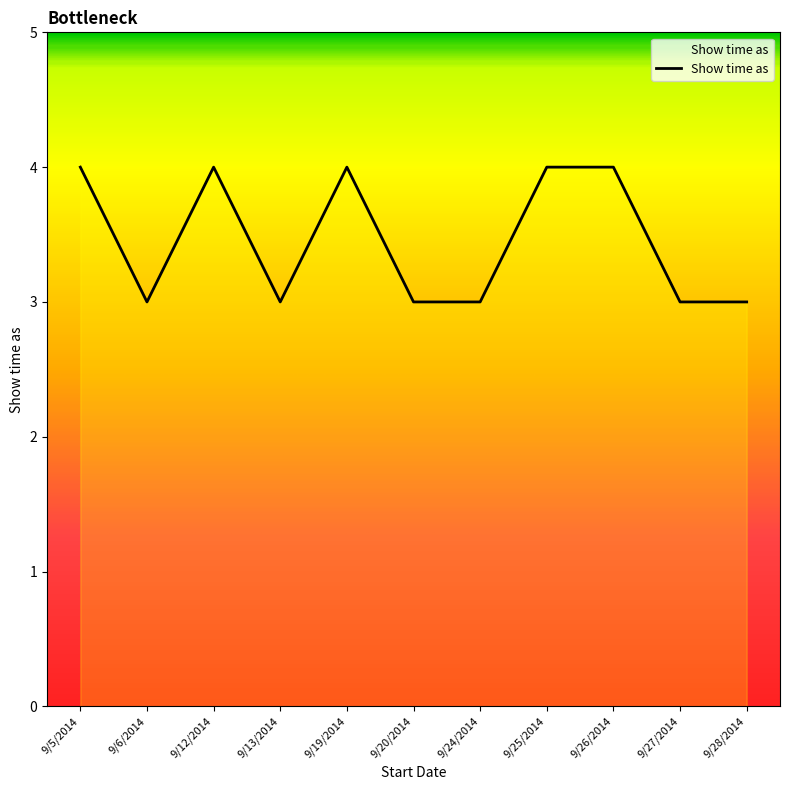

Approximately how many times larger is the value at 9/5/2014 compared to 9/12/2014?

1.0